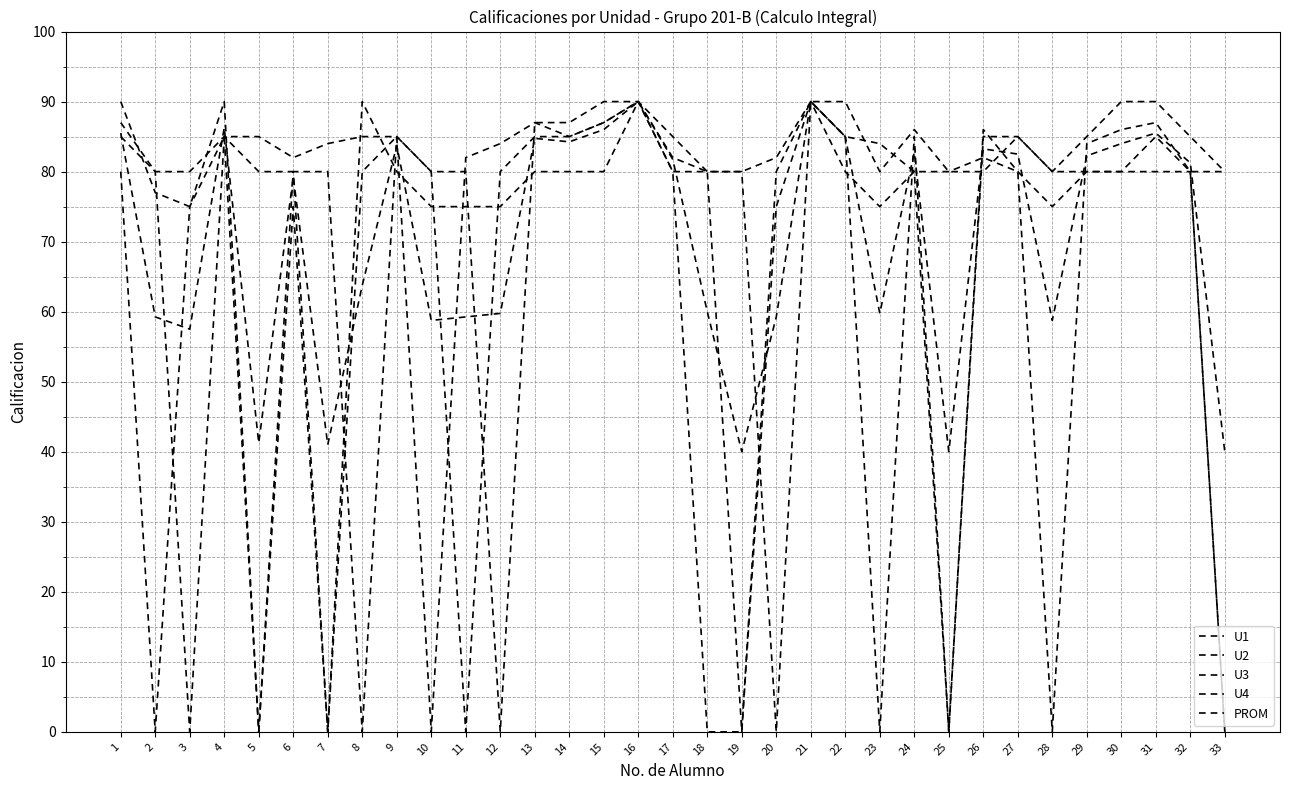

Reading left to right, what are all the values shown in this chart?

U1: 80.0	0.0	75.0	85.0	0.0	80.0	80.0	0.0	85.0	80.0	80.0	0.0	87.0	87.0	90.0	90.0	80.0	80.0	0.0	80.0	90.0	90.0	80.0	86.0	80.0	80.0	85.0	80.0	85.0	90.0	90.0	85.0	80.0
U2: 85.0	80.0	0.0	85.0	85.0	82.0	84.0	85.0	85.0	0.0	82.0	84.0	87.0	85.0	87.0	90.0	82.0	80.0	80.0	82.0	90.0	85.0	84.0	80.0	80.0	82.0	80.0	0.0	84.0	86.0	87.0	80.0	80.0
U3: 87.0	80.0	80.0	85.0	80.0	80.0	0.0	80.0	85.0	80.0	0.0	80.0	85.0	85.0	87.0	90.0	85.0	80.0	80.0	0.0	90.0	85.0	0.0	85.0	0.0	85.0	85.0	80.0	80.0	80.0	85.0	80.0	0.0
U4: 90.0	77.0	75.0	90.0	0.0	75.0	0.0	90.0	80.0	75.0	75.0	75.0	80.0	80.0	80.0	90.0	80.0	0.0	0.0	75.0	90.0	80.0	75.0	80.0	0.0	86.0	80.0	75.0	80.0	80.0	80.0	80.0	0.0
PROM: 85.5	59.2	57.5	86.2	41.2	79.2	41.0	63.8	83.8	58.8	59.2	59.8	84.8	84.2	86.0	90.0	81.8	60.0	40.0	59.2	90.0	85.0	59.8	82.8	40.0	83.2	82.5	58.8	82.2	84.0	85.5	81.2	40.0